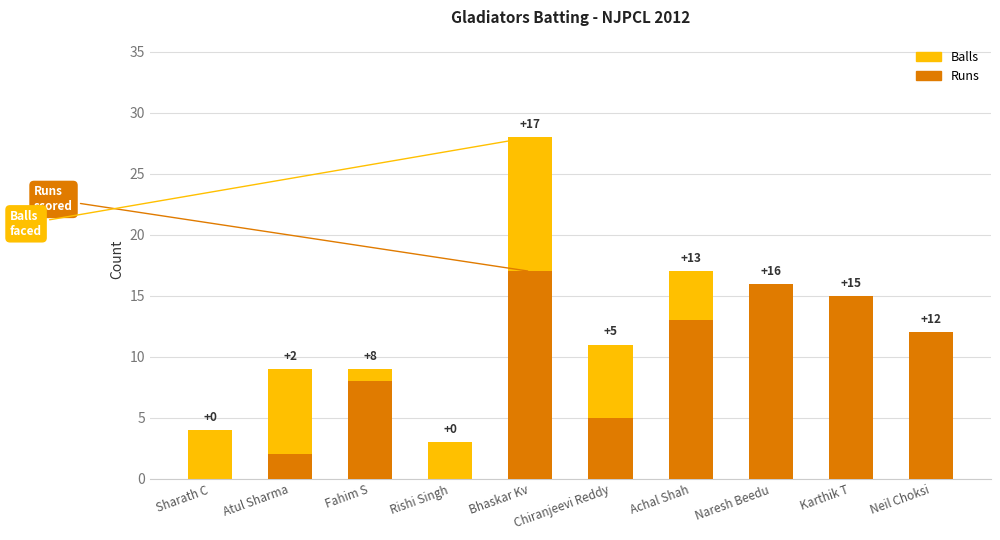

How many values in the Balls series exceed 11?

3